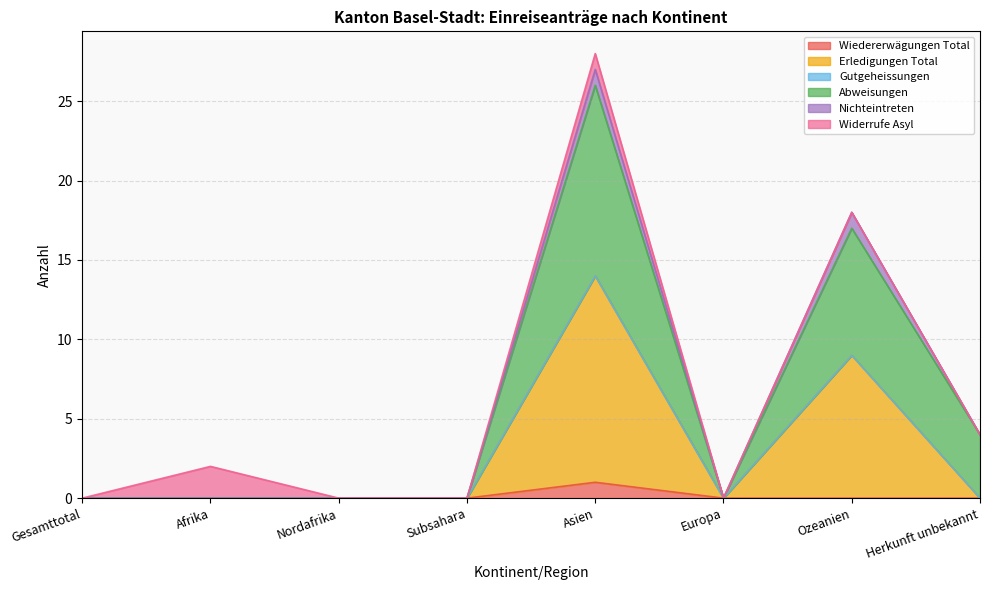

True or false: Erledigungen Total and Wiedererwägungen Total cross at least once.

False